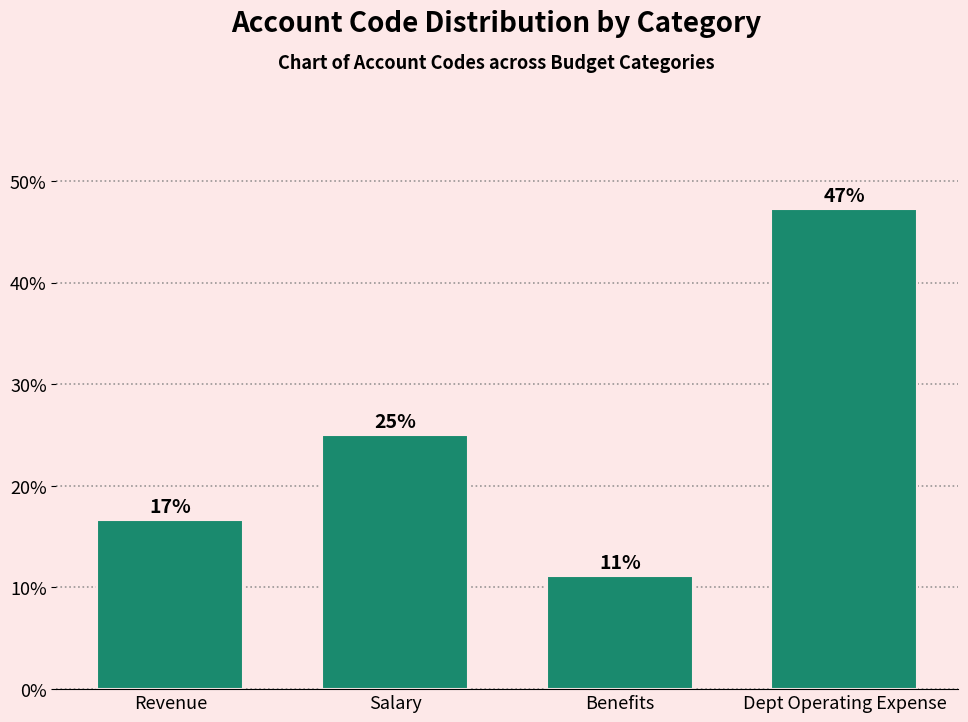

What is the sum of all values?

100.0